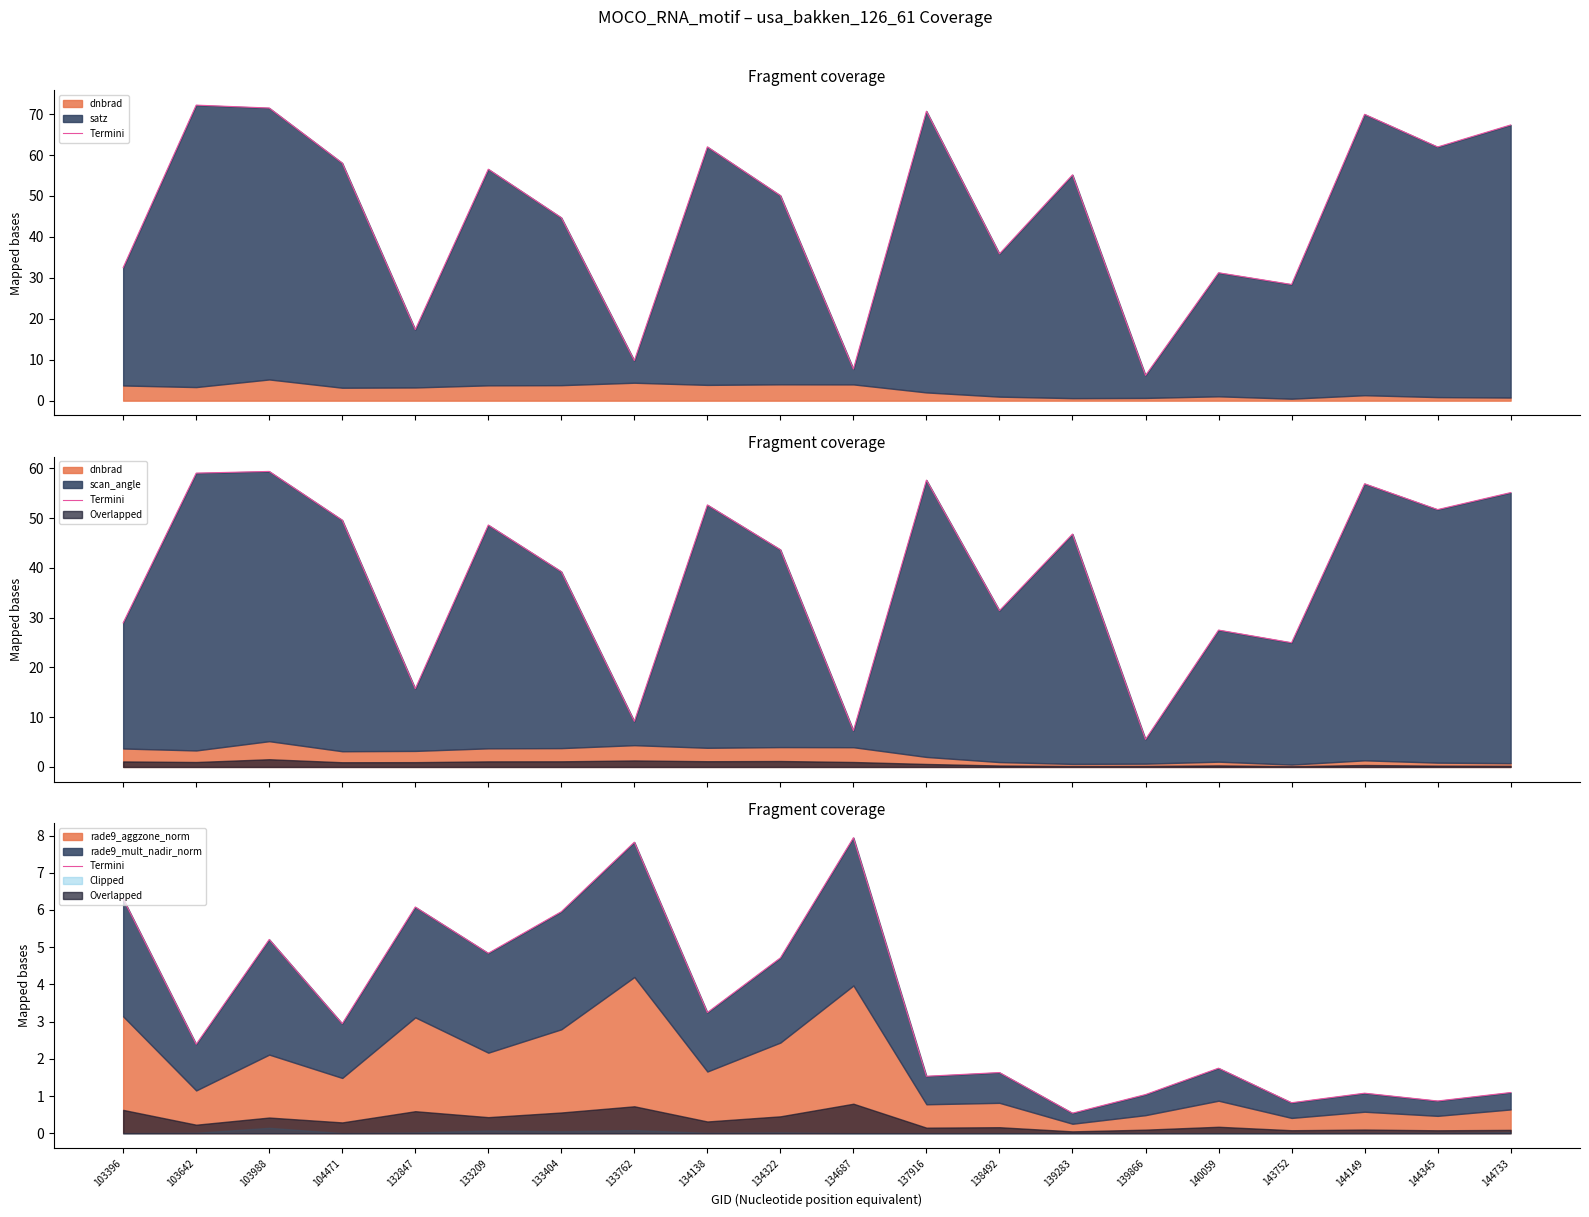

What is the smallest value displayed?

0.5